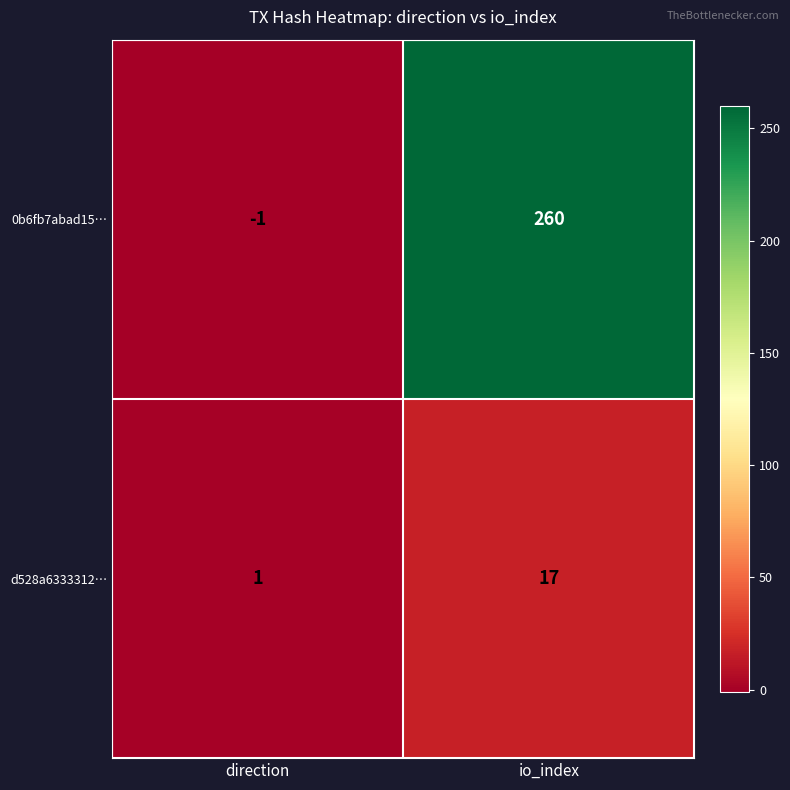

Read the 0b6fb7abad15… value at io_index, to the nearest 10.

260